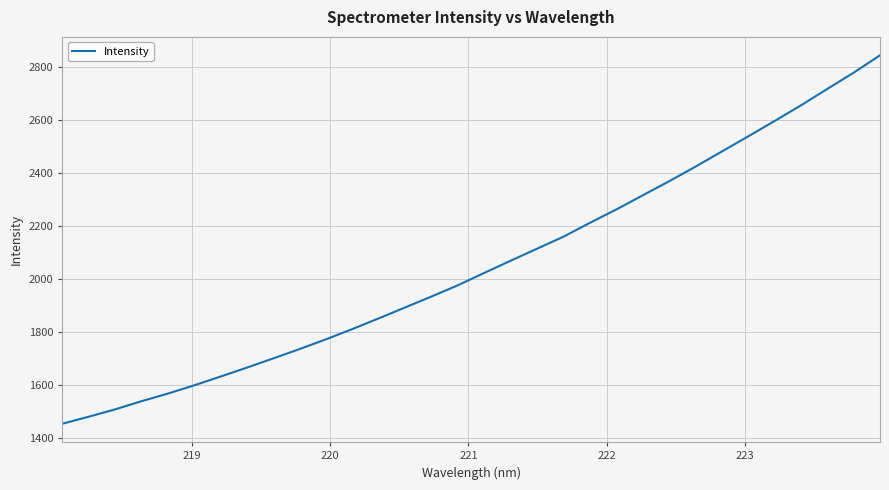

What is the difference between the maximum and minimum values?

1389.6